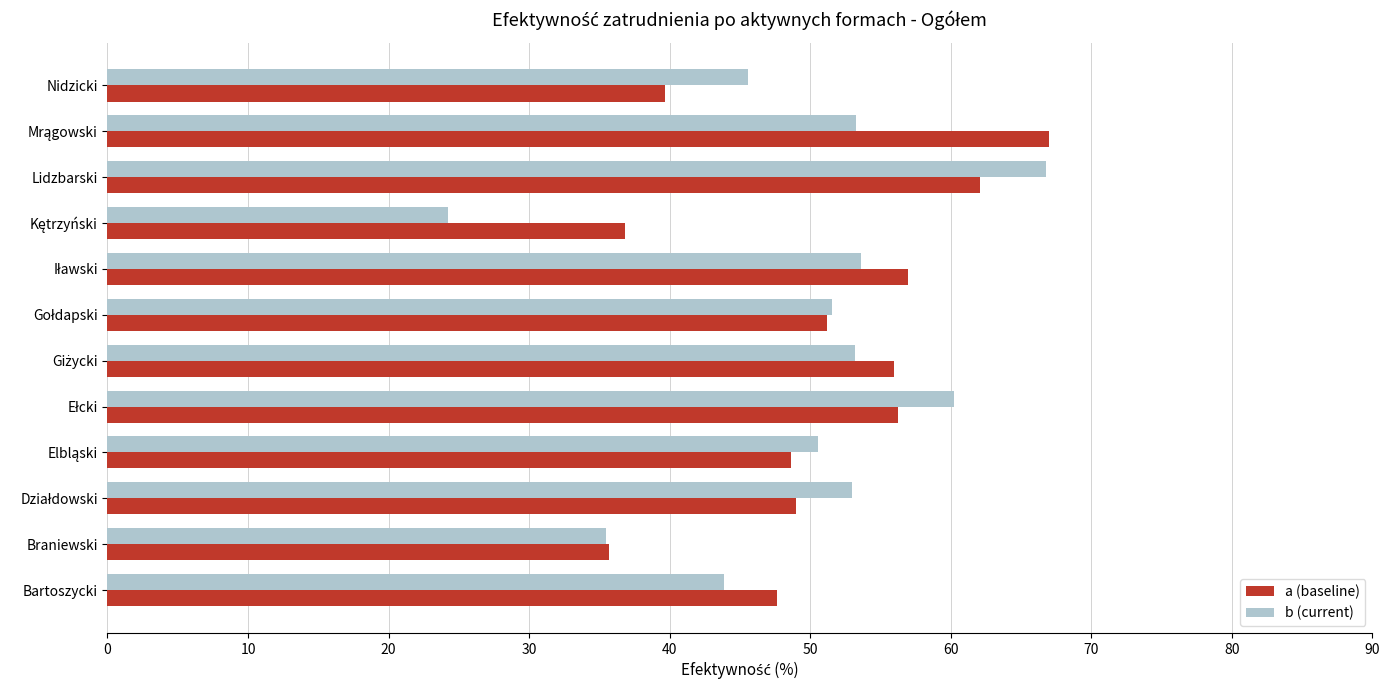

Is it true that b (current) equals 31.3 at Nidzicki?

False